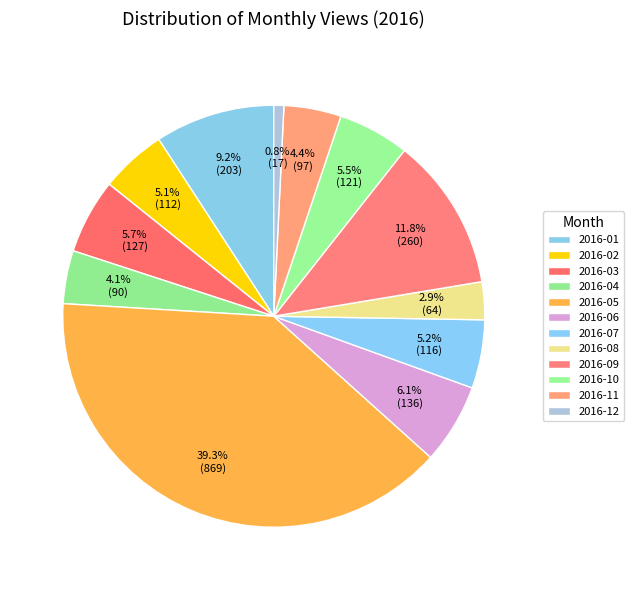

How many slices are in this pie chart?

12